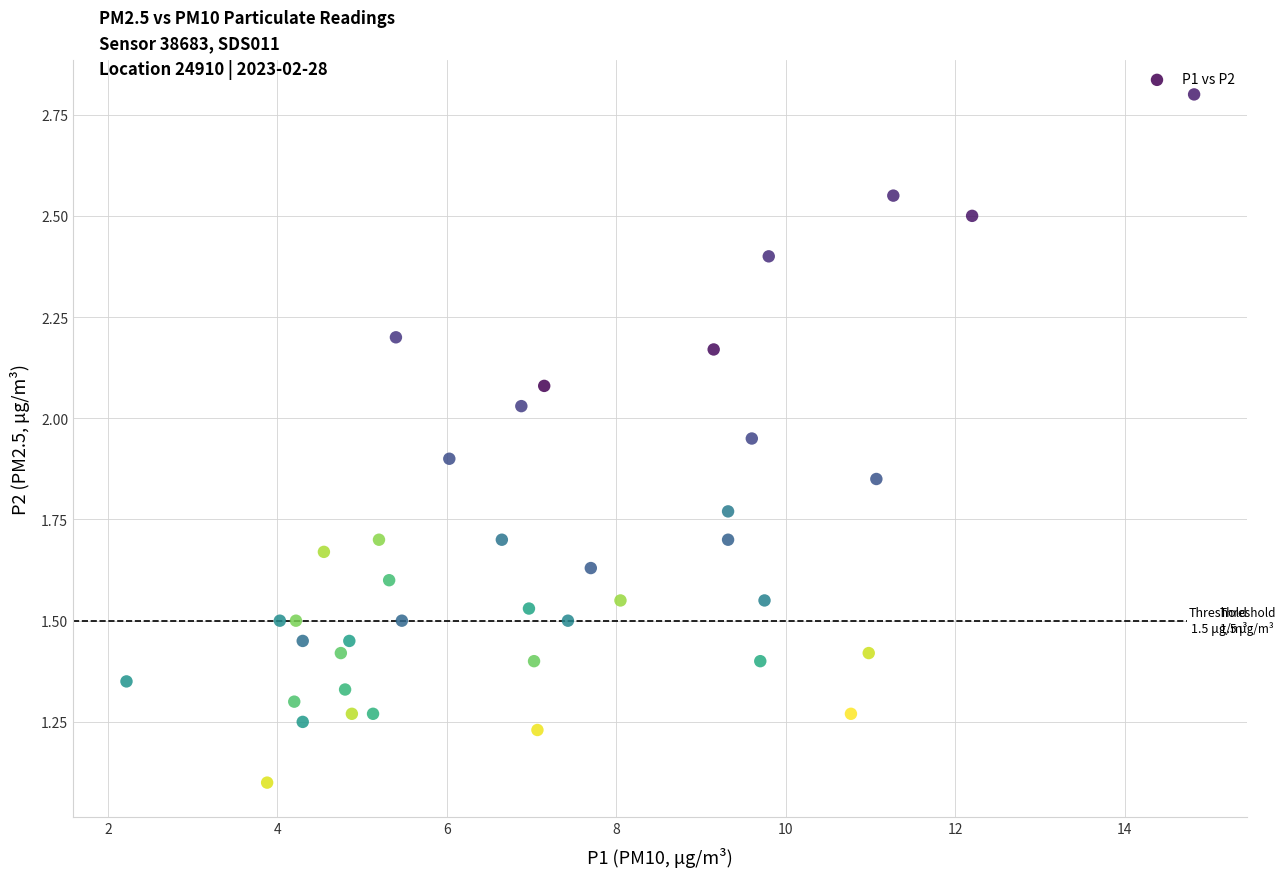

What Y value in the scatter plot is closest to 1?

1.1